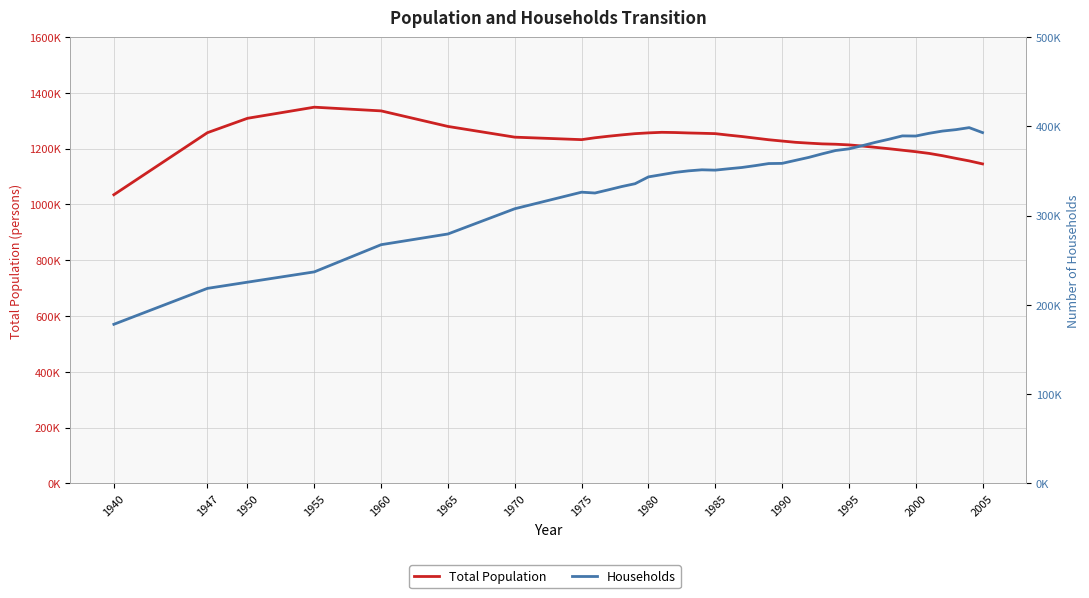

How many lines are shown in the chart?

2